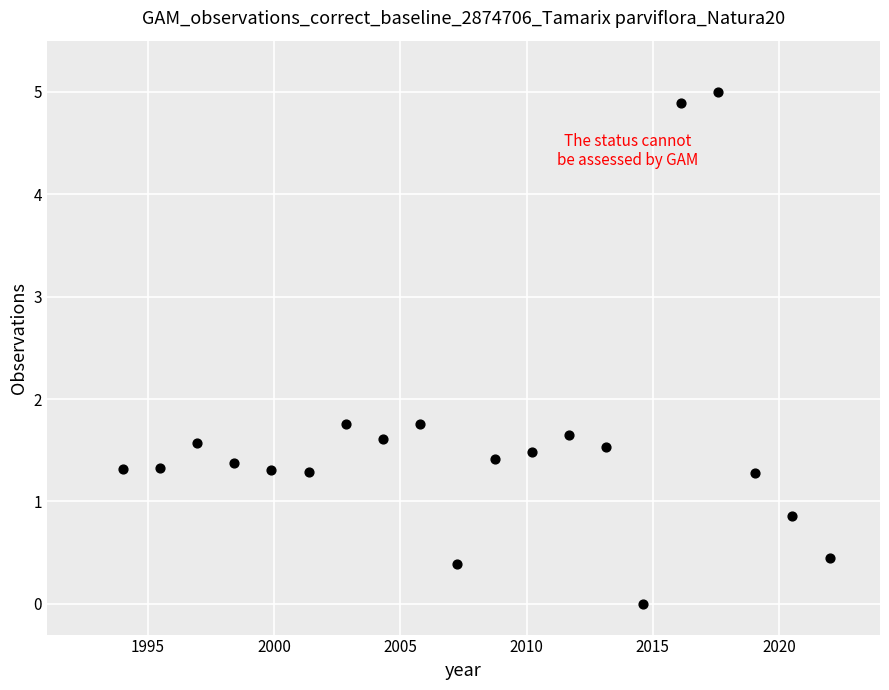

What is the range of X values (max minus min)?

28.0